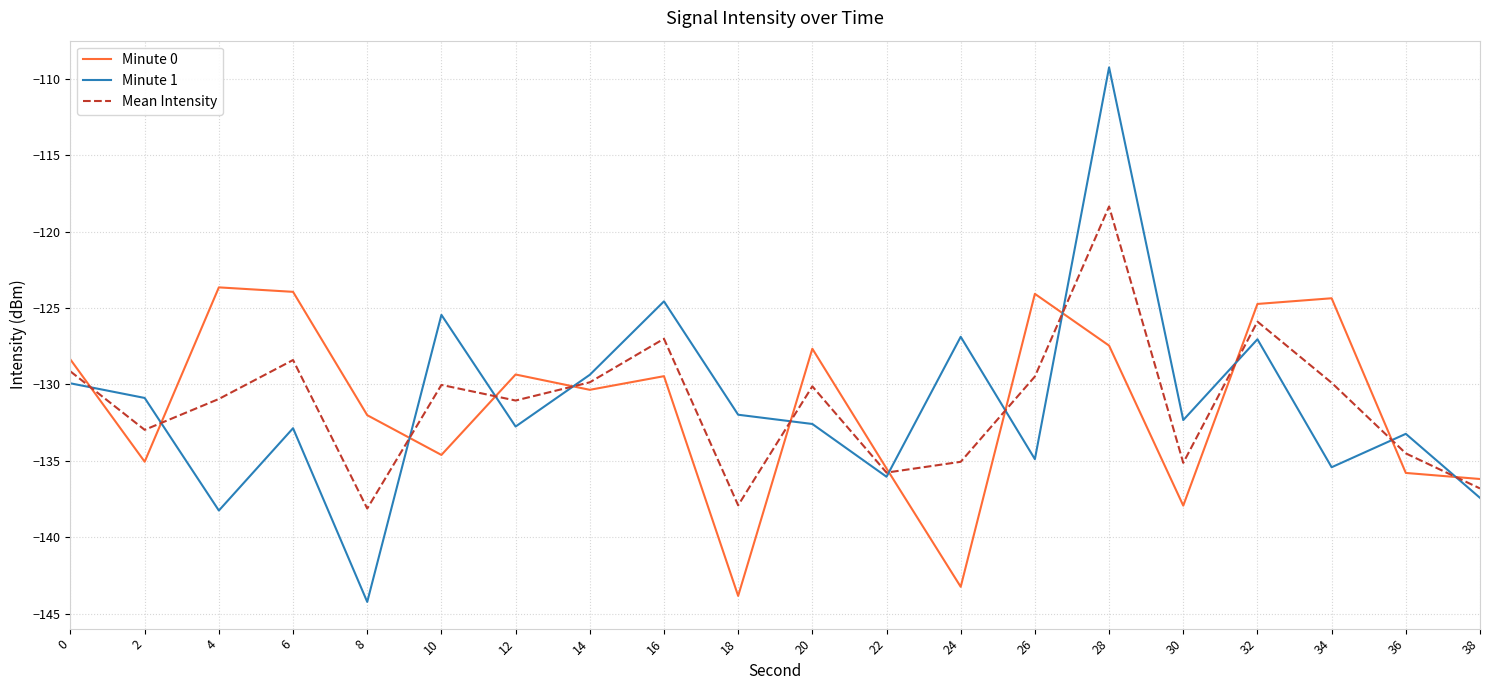

What is the sum of all Minute 0 values?

-2627.5